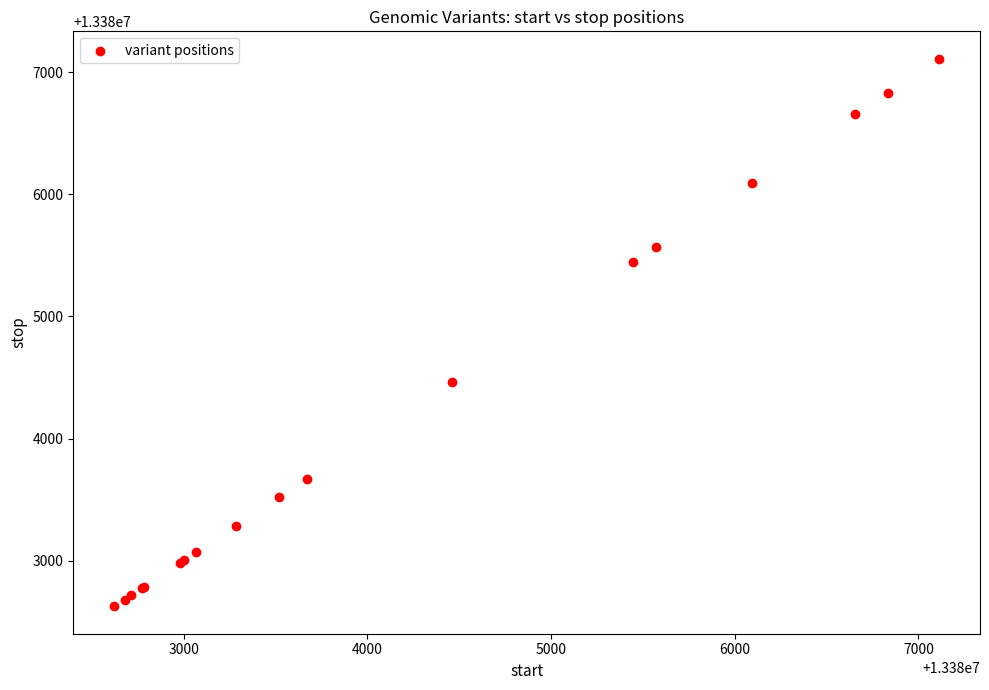

What Y value in the scatter plot is closest to 13384868?

13384460